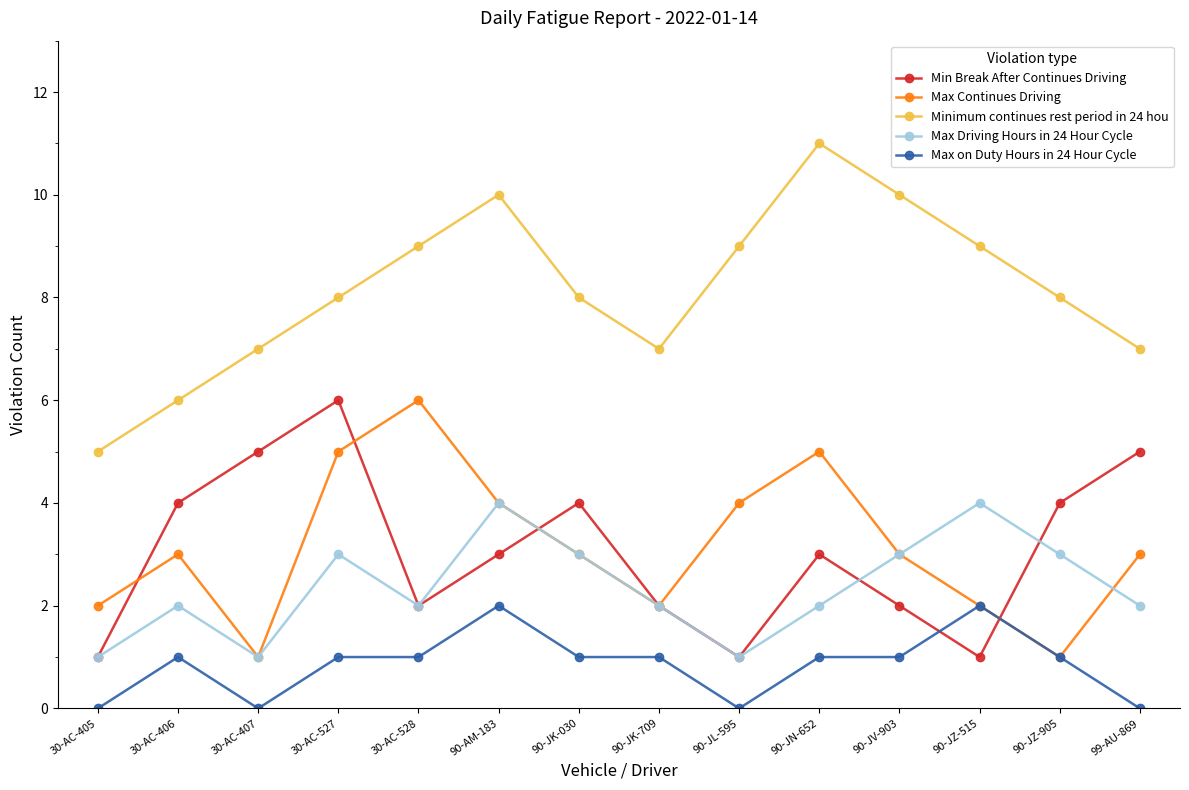

The Max Driving Hours in 24 Hour Cycle series shows 3 at 90-AM-183. True or false?

False